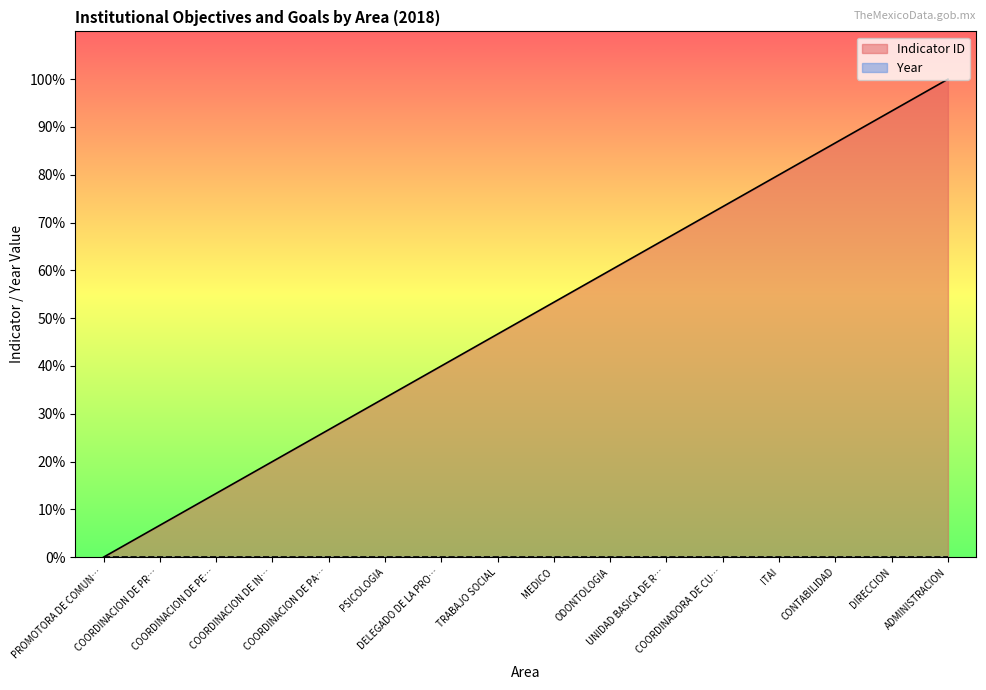

What is the label of the 9th point from the left?

MEDICO